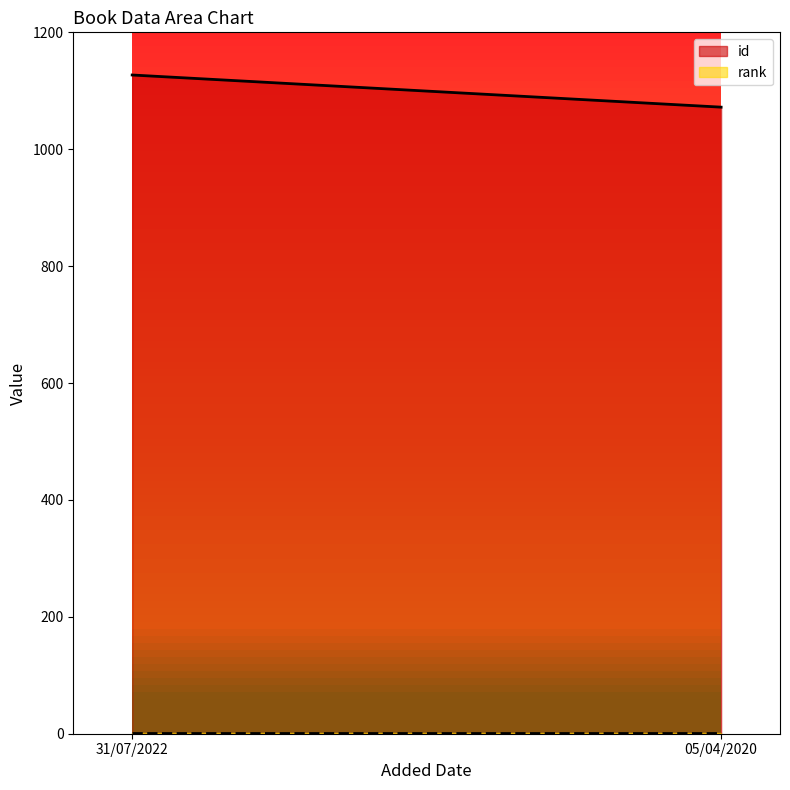

At which label does rank reach its minimum?

31/07/2022